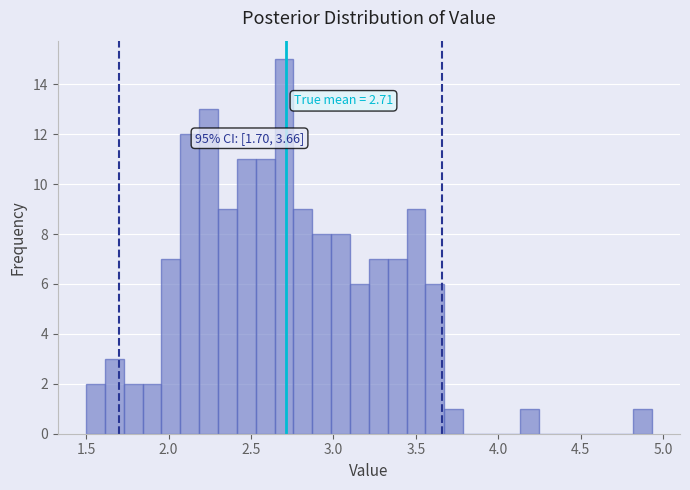

Around what value on the x-axis is the tallest bar? Give the approximate position of its centre, as read against the axis.

2.70